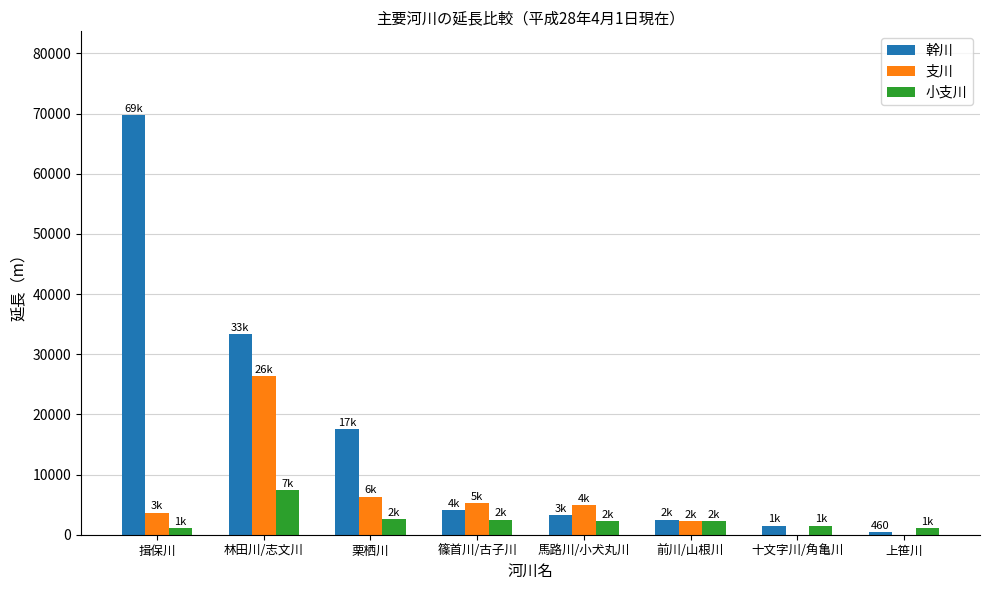

What is the highest value of the 支川 series?

26309